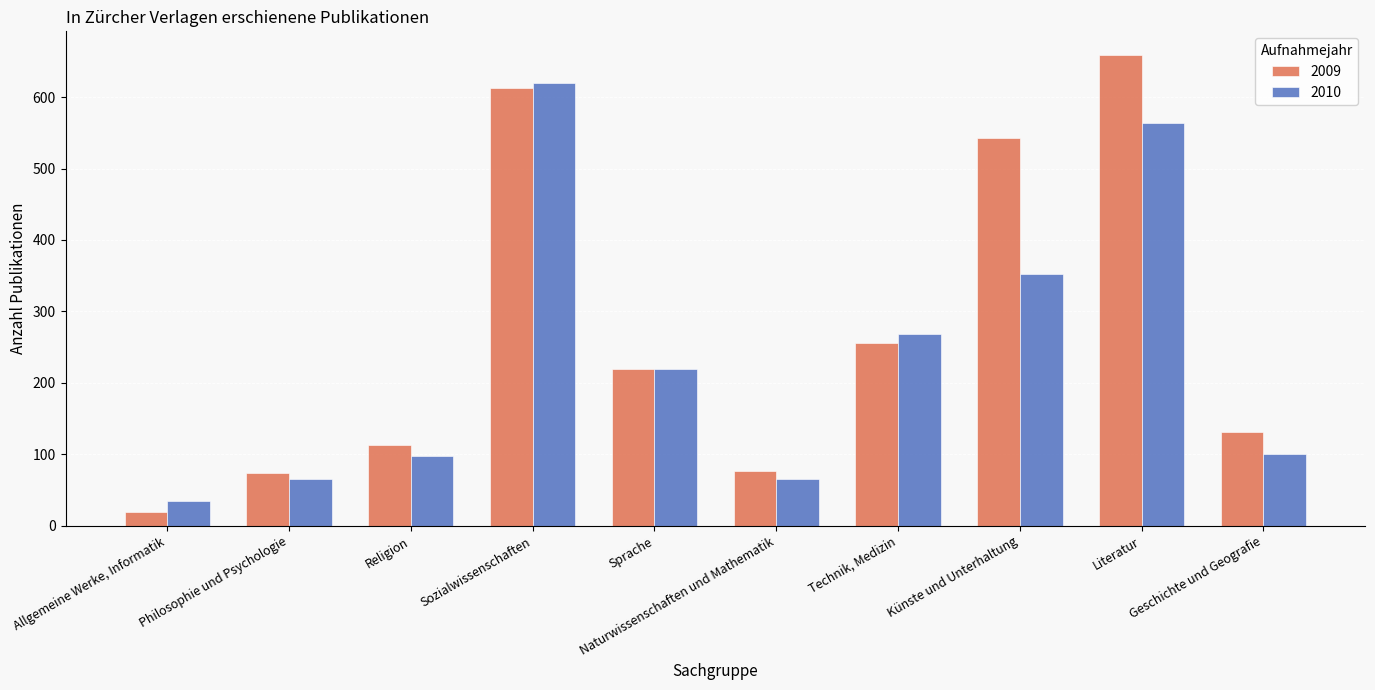

Which series changed the most between Sozialwissenschaften and Geschichte und Geografie?

2010